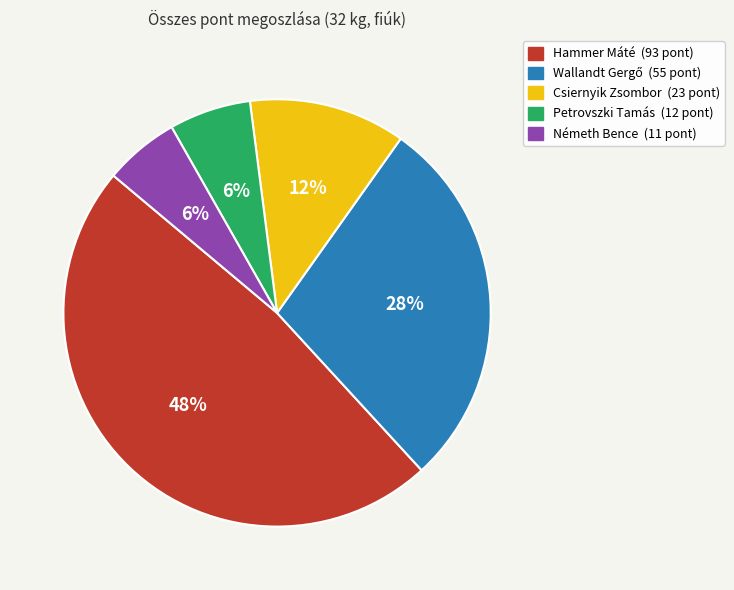

Is it true that Hammer Máté is 48% of the pie?

True